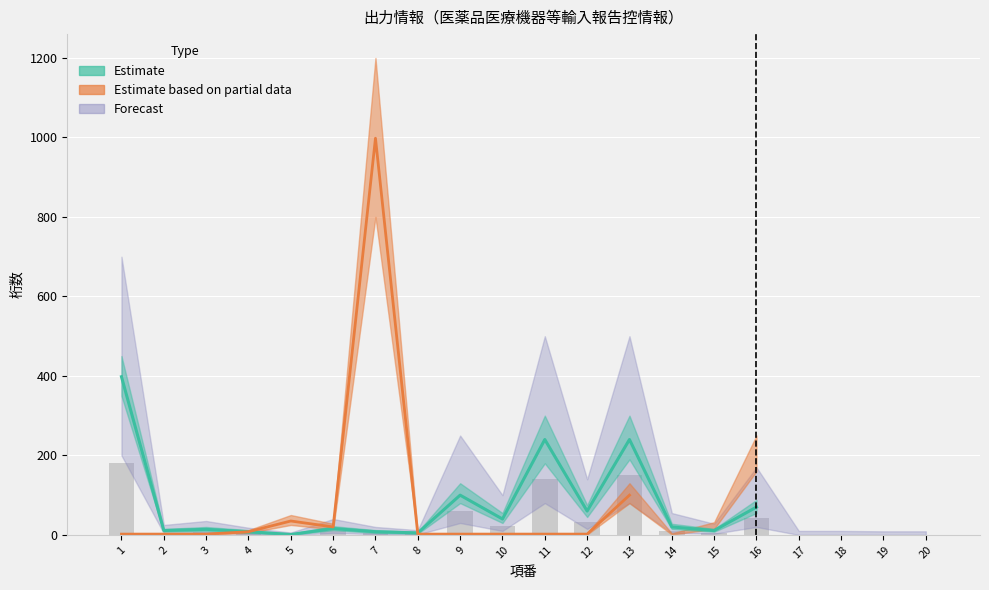

What is the value of the Estimate bar at the 5th from the left?

1